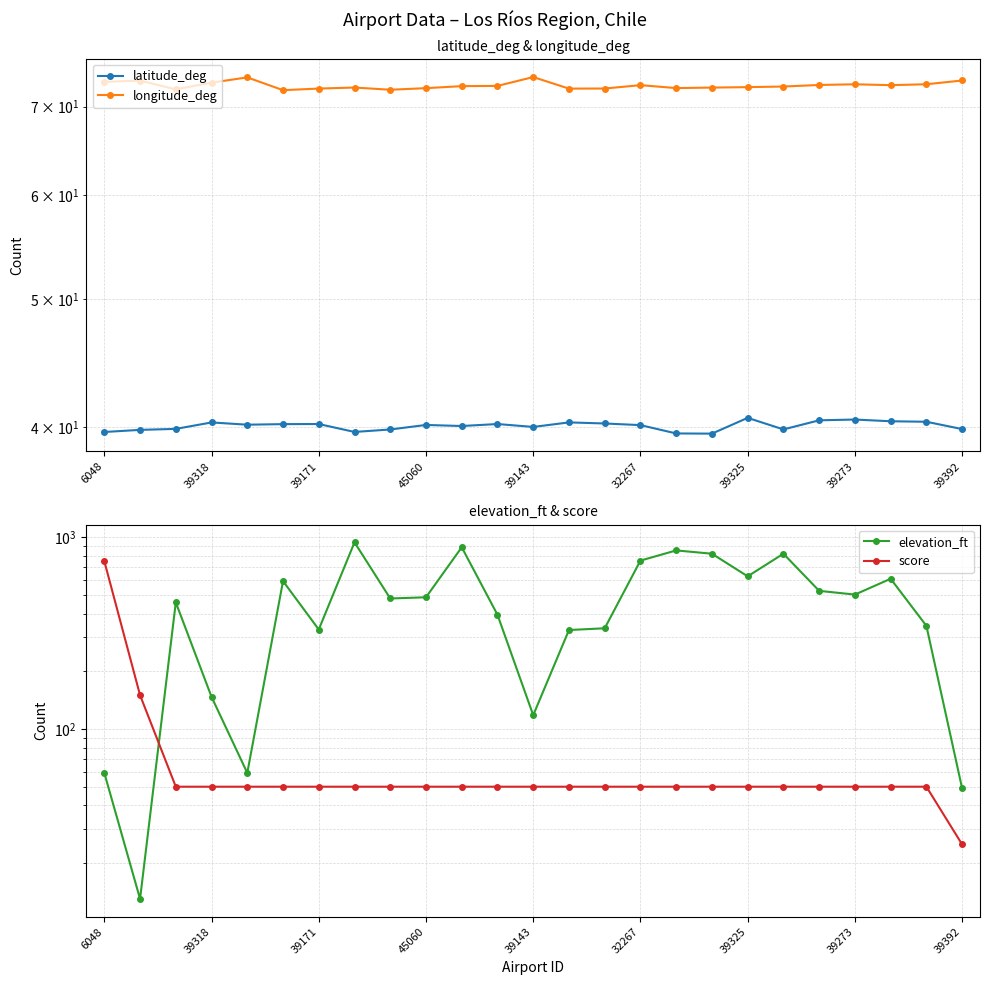

What is the sum of the latitude_deg values at 6048 and 39171?

79.9